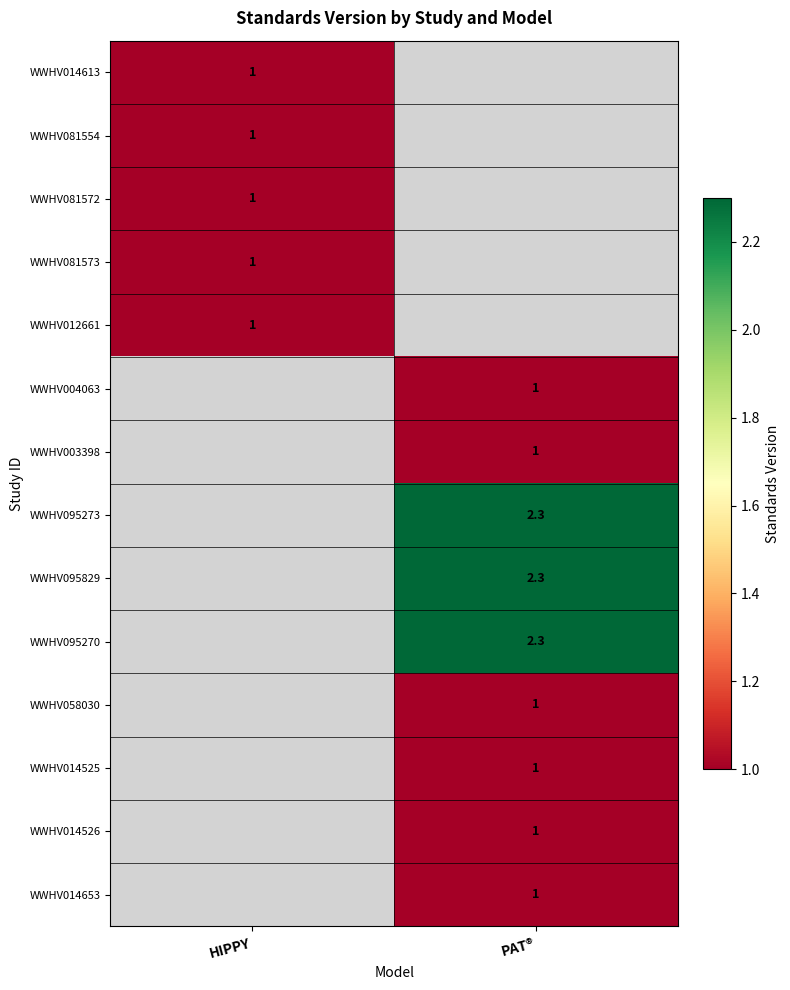

What value does the row_1 series have at HIPPY?

1.0